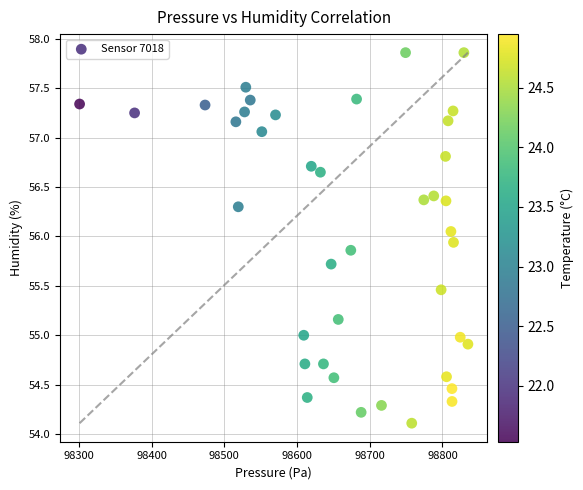

What is the range of X values (max minus min)?

534.1